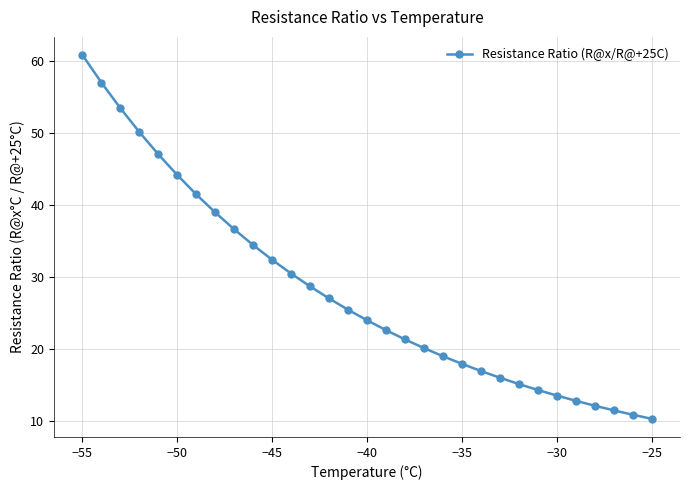

What is the smallest value displayed?

10.3